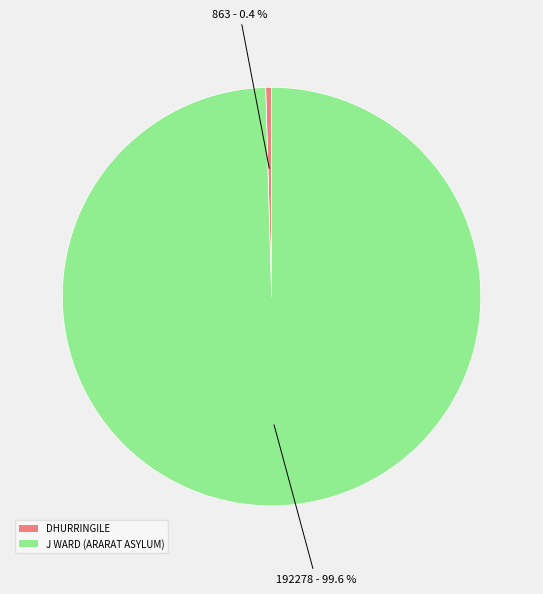

Combined, do J WARD (ARARAT ASYLUM) and DHURRINGILE account for over 50%?

Yes